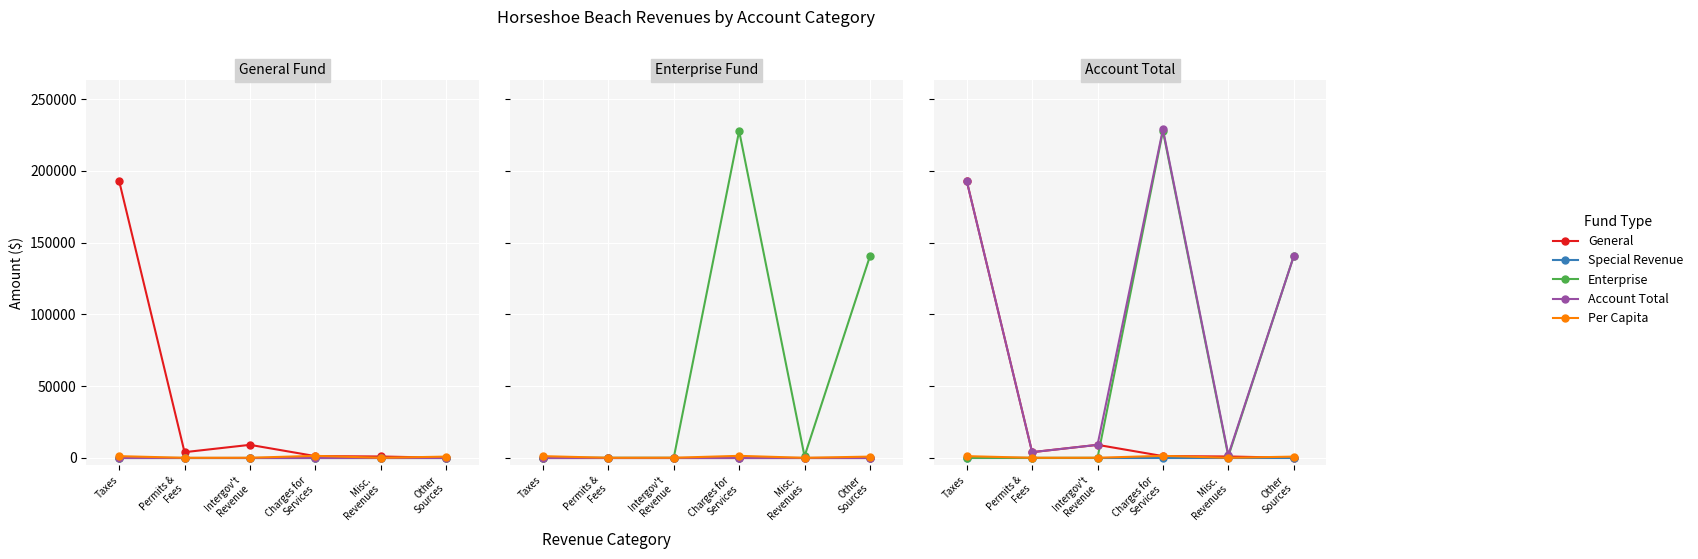

What are all the series names shown in the legend?

General, Special Revenue, Enterprise, Account Total, Per Capita